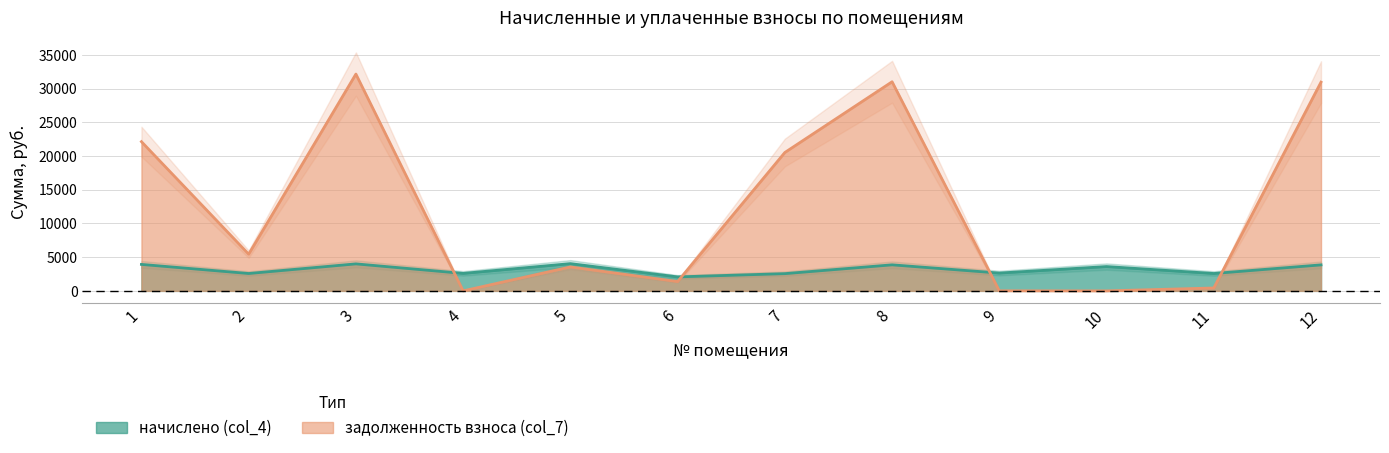

How many intersections are there between задолженность взноса (col_7) and начислено (col_4)?

4